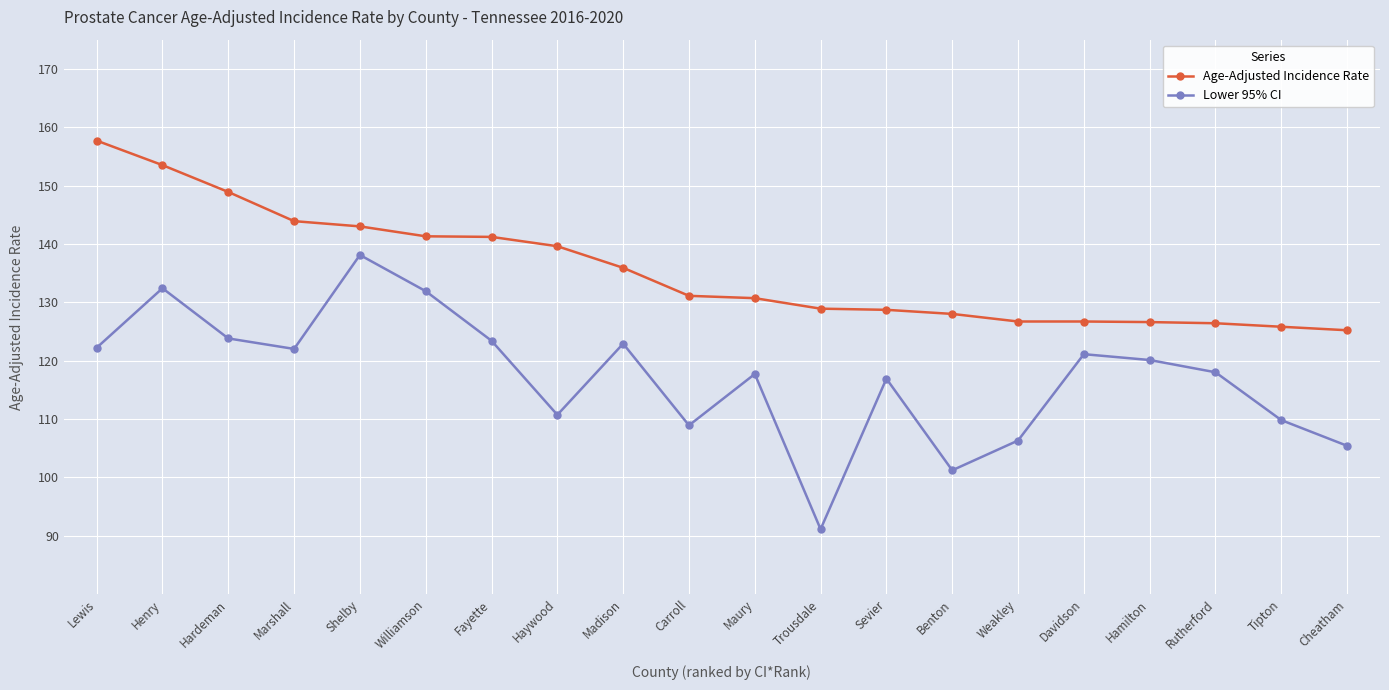

True or false: Age-Adjusted Incidence Rate and Lower 95% CI intersect in this chart.

False